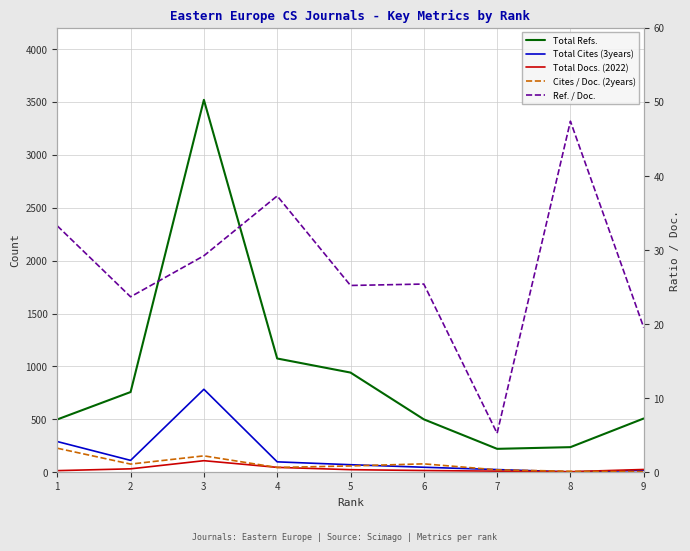

How many lines are shown in the chart?

5